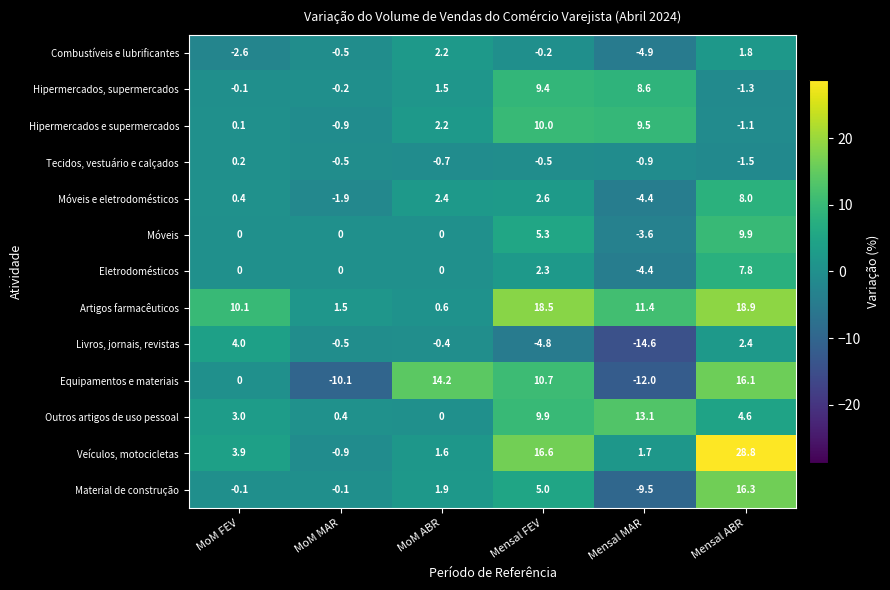

Is it true that Outros artigos de uso pessoal equals 7.3 at Mensal ABR?

False